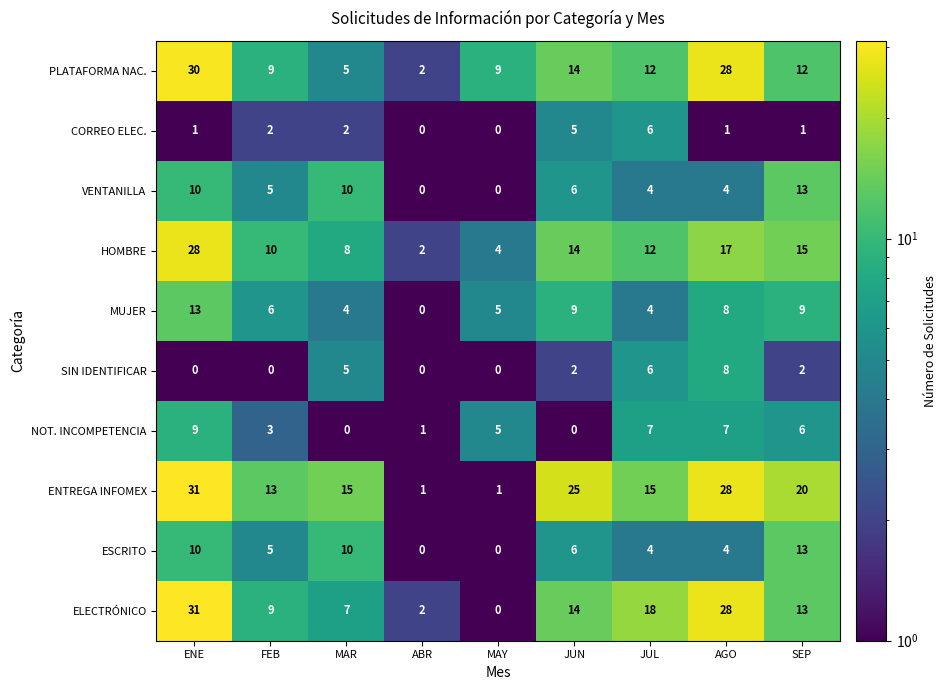

Which series changed the most between ABR and JUL?

ELECTRÓNICO